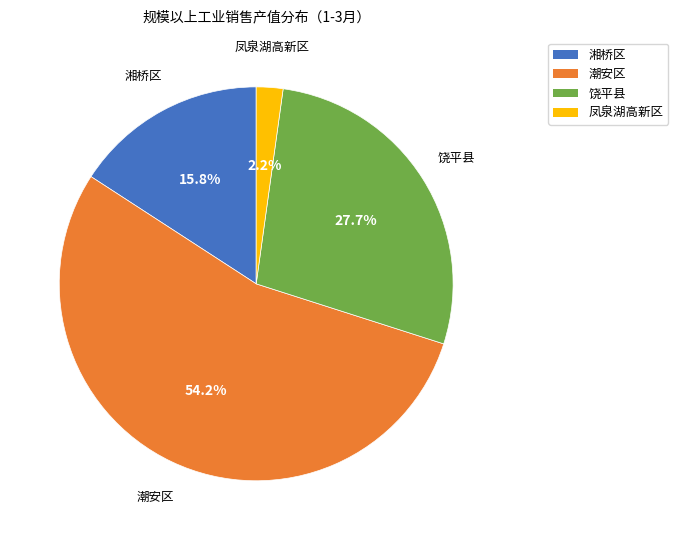

Rank the categories by value from lowest to highest.

凤泉湖高新区, 湘桥区, 饶平县, 潮安区